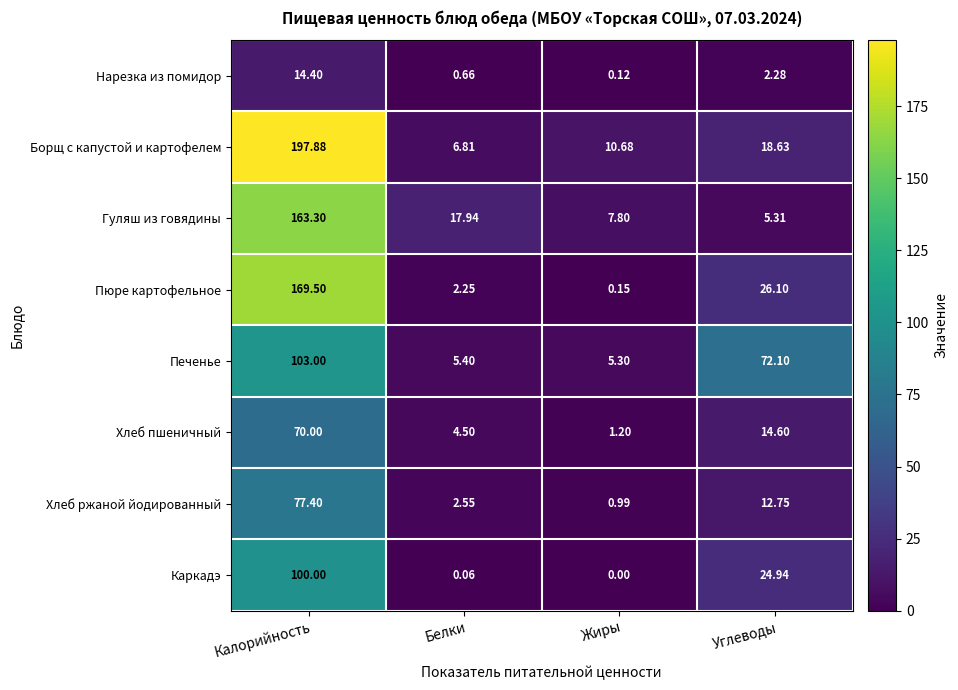

At Углеводы, list the series in order from largest to smallest.

Печенье, Пюре картофельное, Каркадэ, Борщ с капустой и картофелем, Хлеб пшеничный, Хлеб ржаной йодированный, Гуляш из говядины, Нарезка из помидор